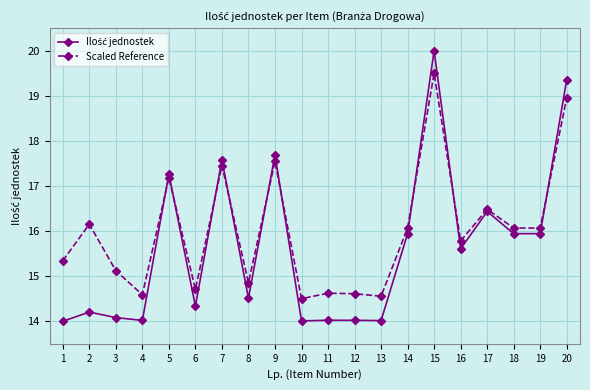

Where does the Scaled Reference series first go above 16?

2